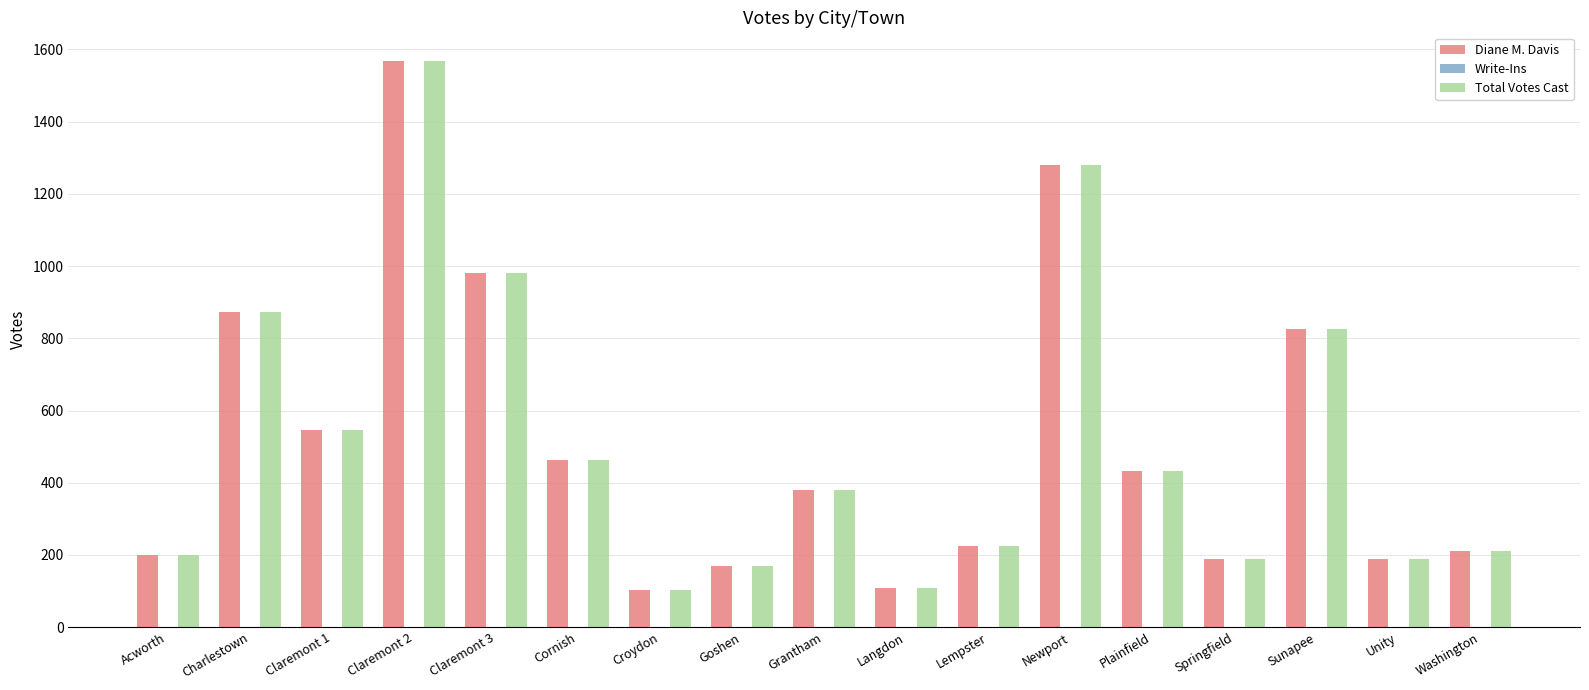

At which label does Diane M. Davis reach its peak?

Claremont 2